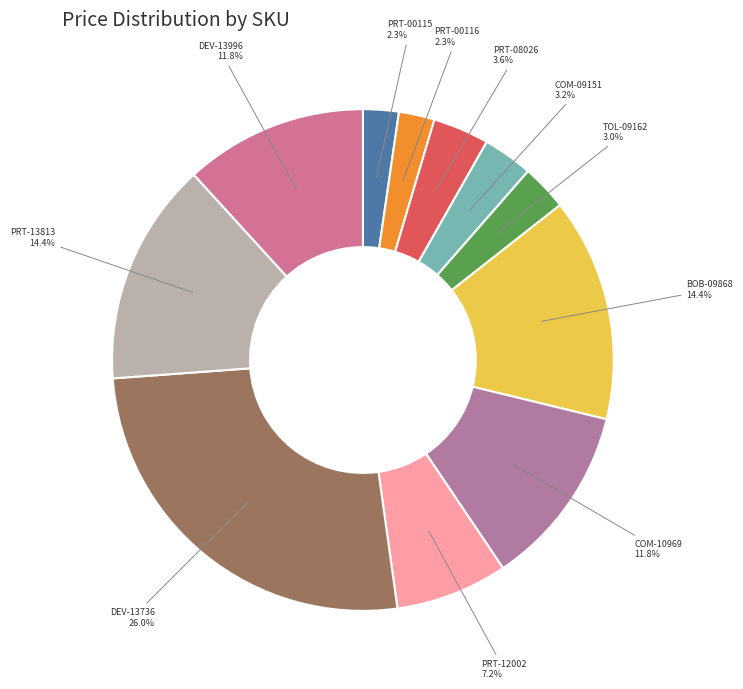

Which category has the biggest portion of the pie?

DEV-13736